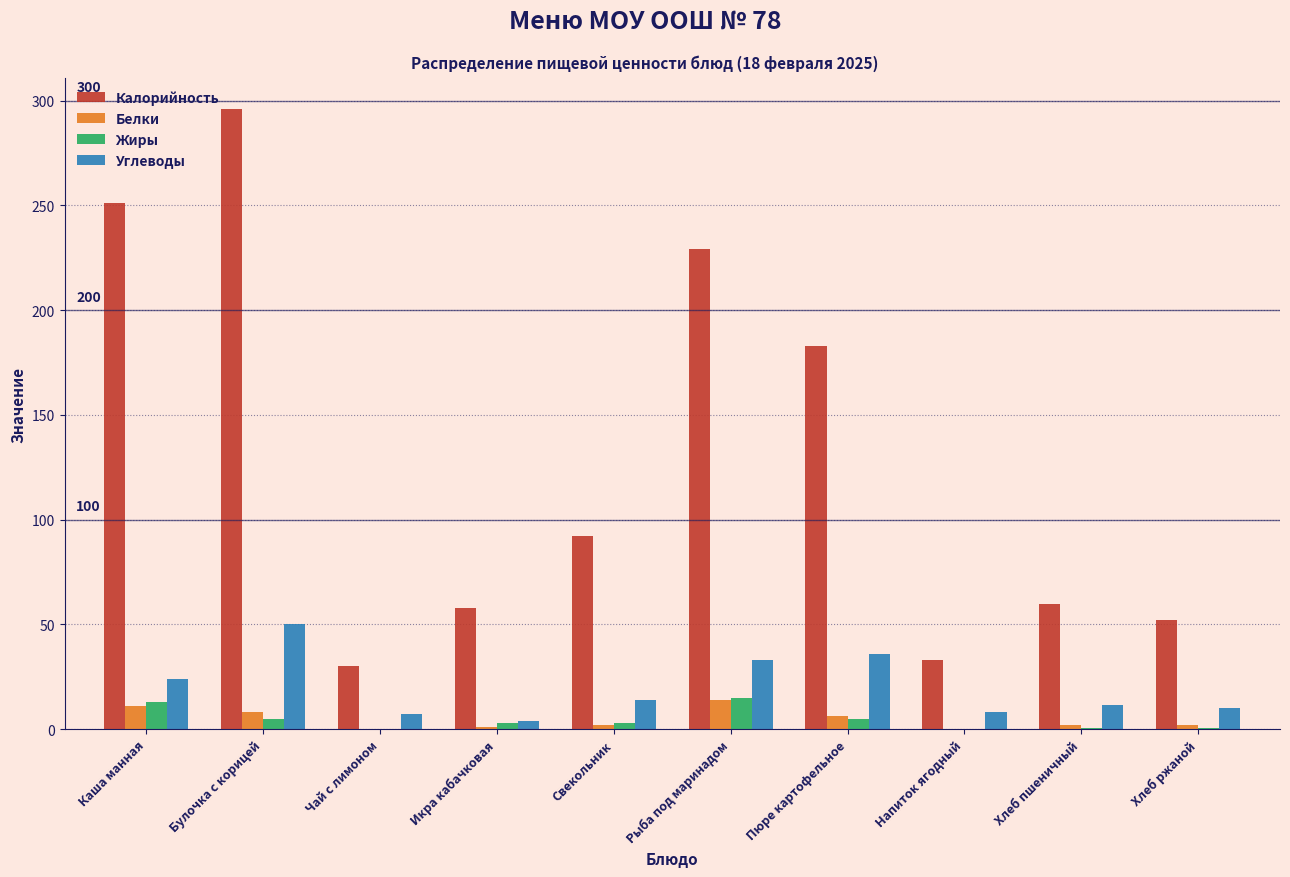

The Калорийность series shows 229.0 at Рыба под маринадом. True or false?

True